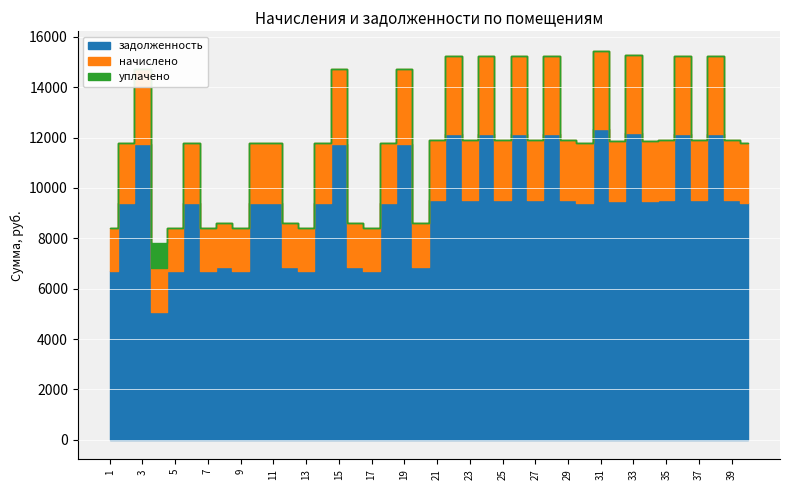

The uplacheno series shows -503.6 at 7. True or false?

False